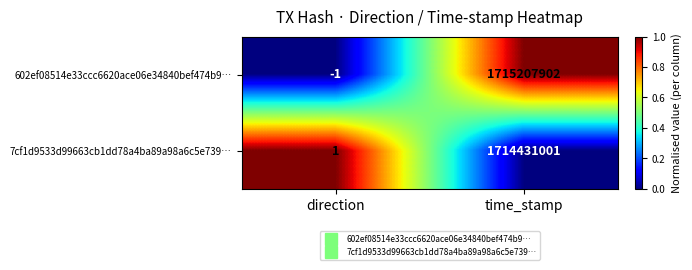

The 7cf1d9533d99663cb1dd78a4ba89a98a6c5e739… series shows 2 at direction. True or false?

False